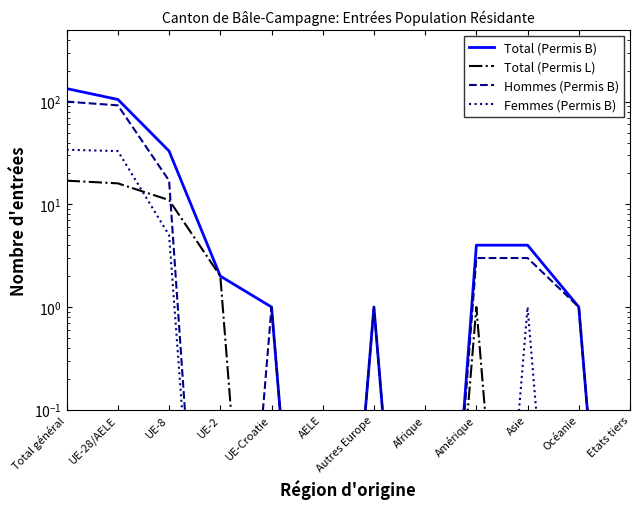

Which series has the largest total across all categories?

Total (Permis B)